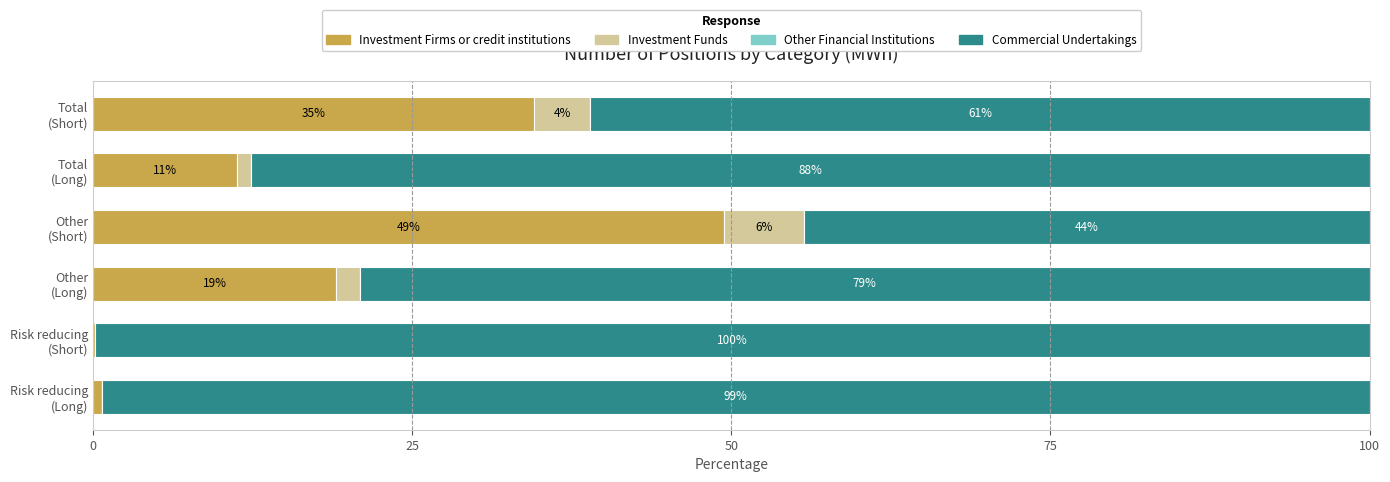

What is the highest value of the Investment Firms or credit institutions series?

49.4